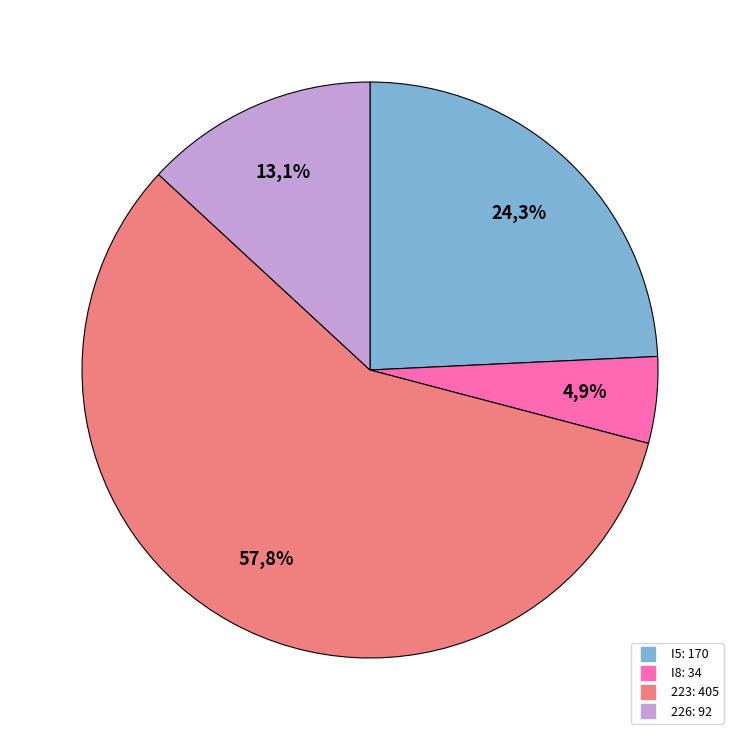

To the nearest percent, what is the difference between the largest and smallest slice percentages?

53%